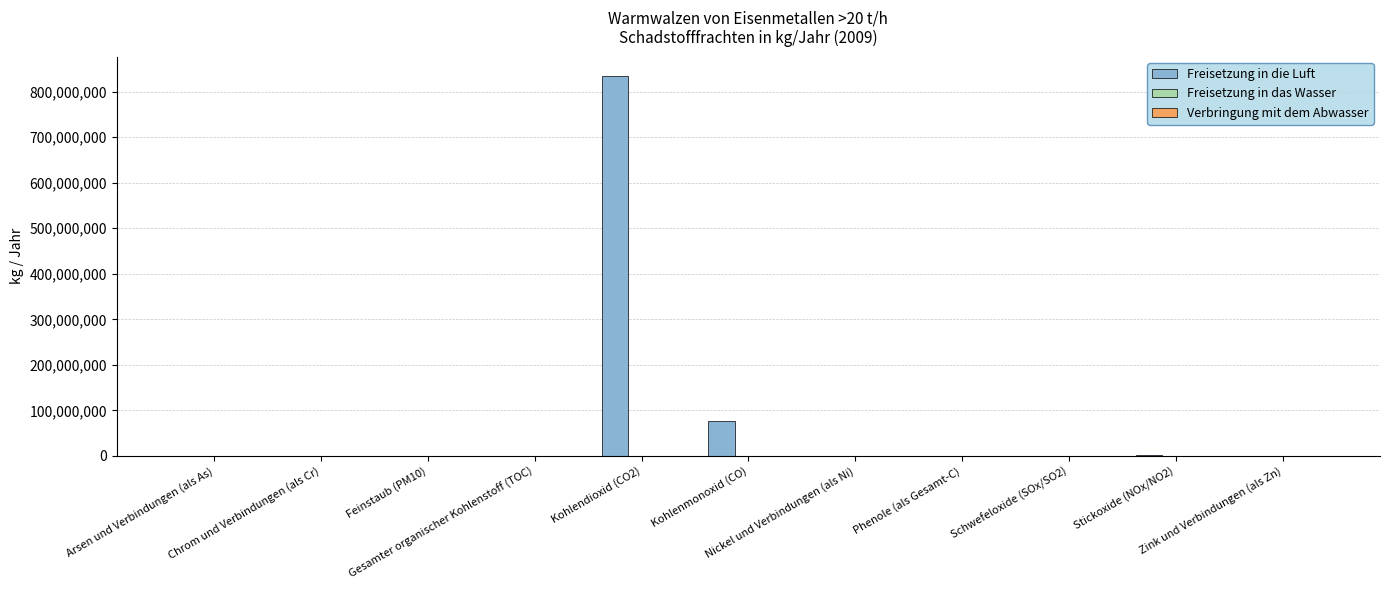

What is the maximum value for Freisetzung in die Luft?

834866000